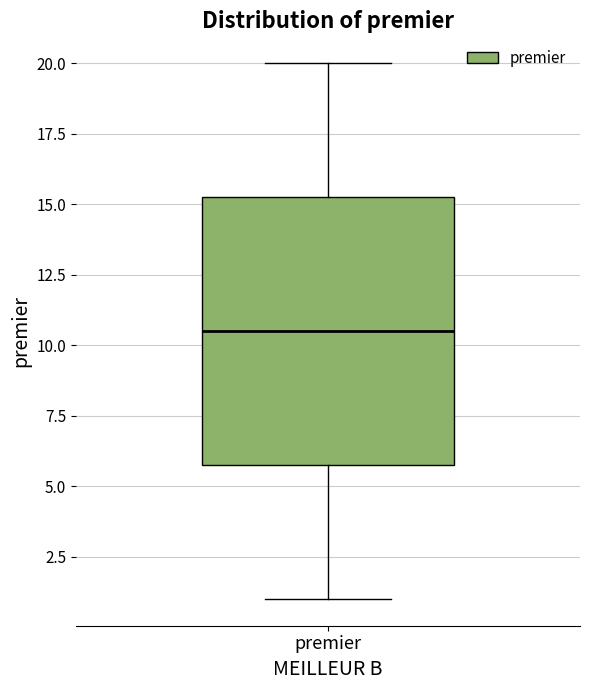

Transcribe this box plot: give where the median line is, the range the box spans, and where the two whiskers end, as read against the y-axis. The values are not printed on the chart, so give them approximately, as read against the axis.

median 10.5, box 6.0 to 15.5, whiskers 1.0 to 20.0